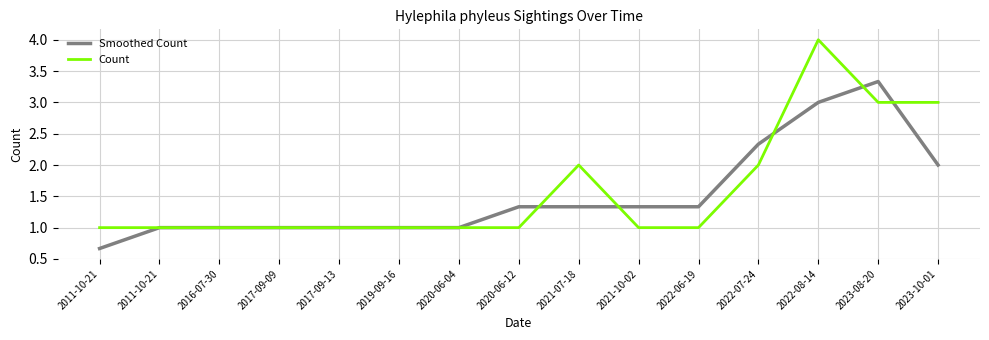

Where is Smoothed Count nearest to the value 1?

2011-10-21